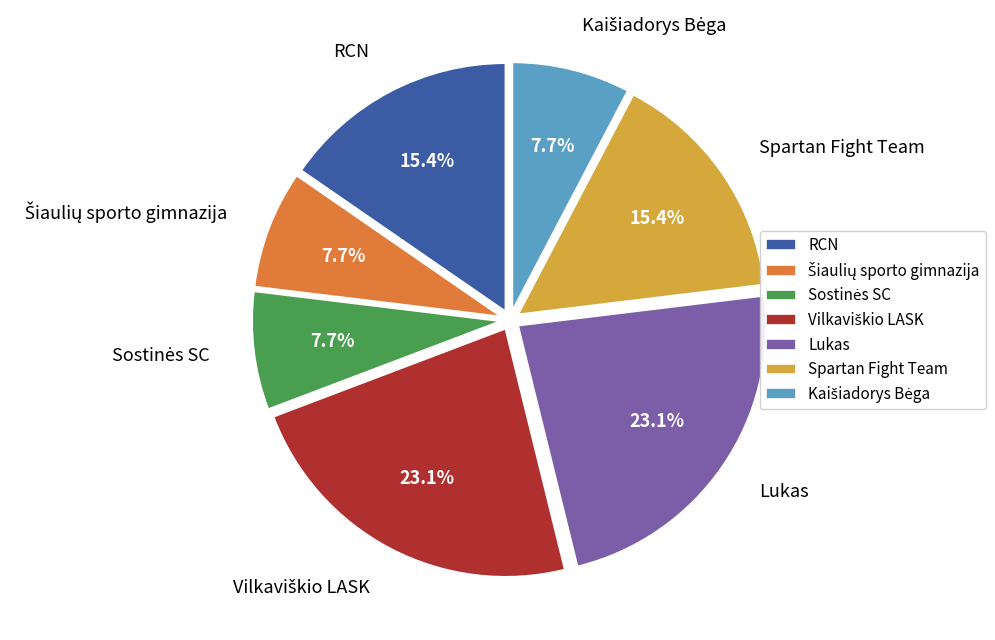

Is there a majority slice in this chart?

No